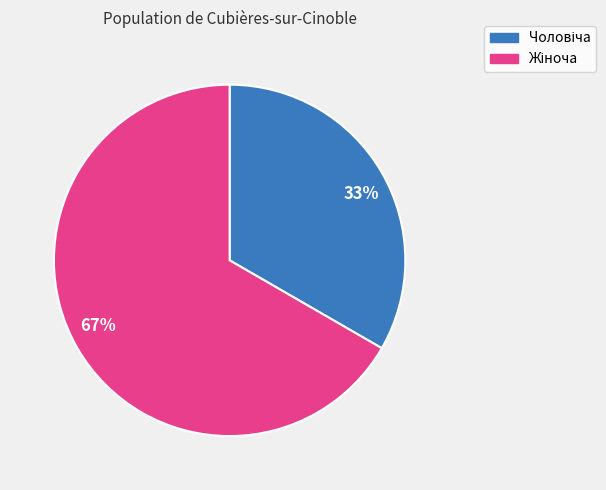

To the nearest percent, what is the average slice percentage?

50%